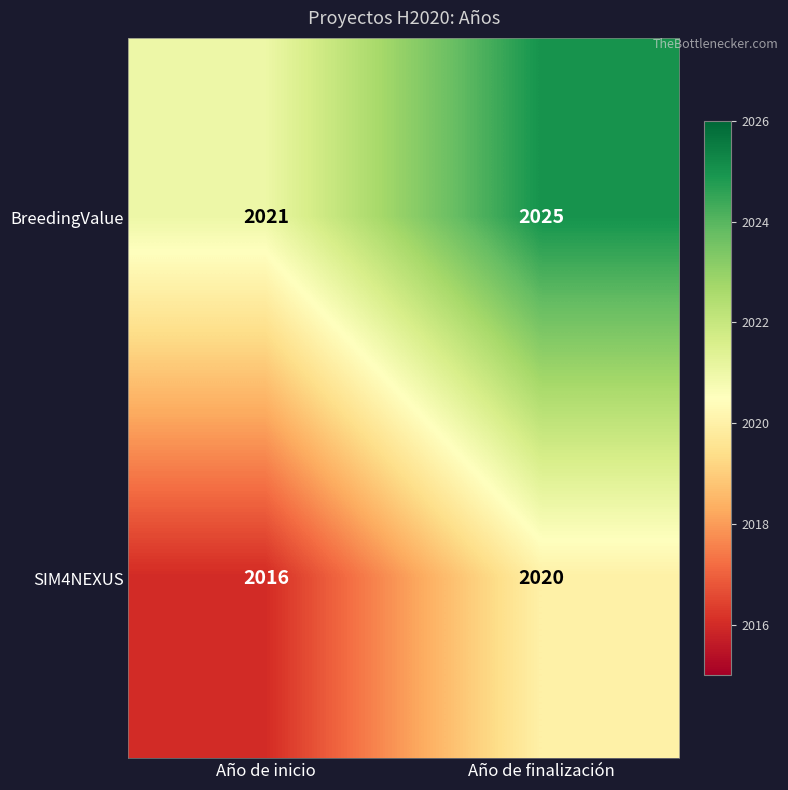

At which category is the sum across all series the highest?

Año de finalización